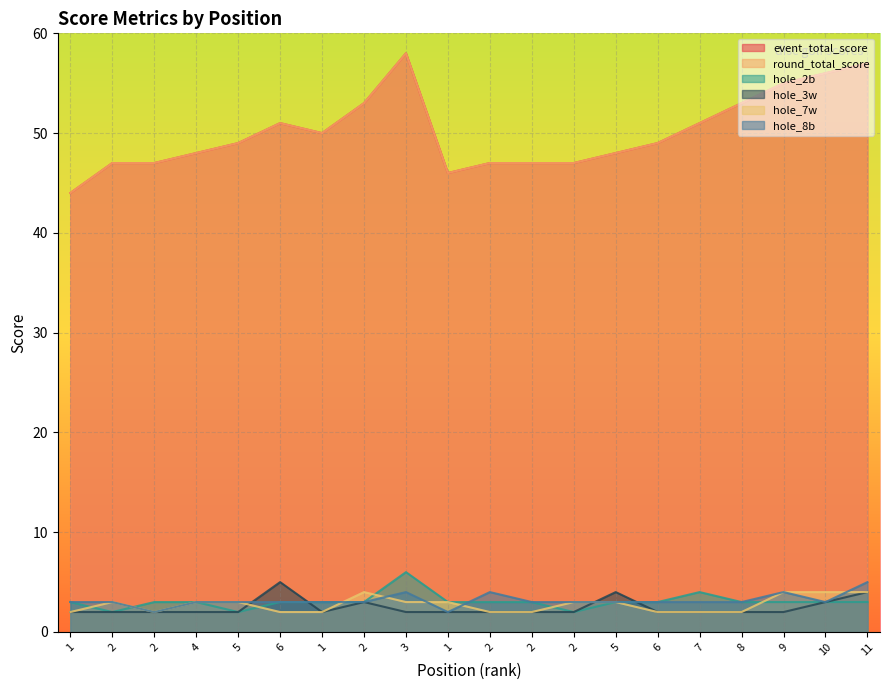

At which category does round_total_score reach its first local peak?

6